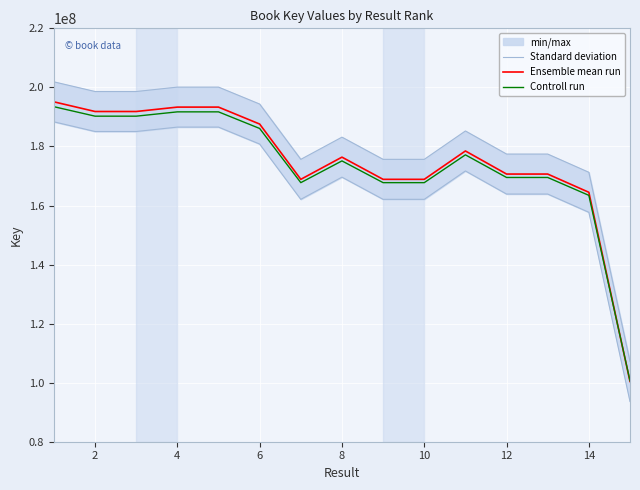

What is the lowest value of the Controll run series?

100650644.1